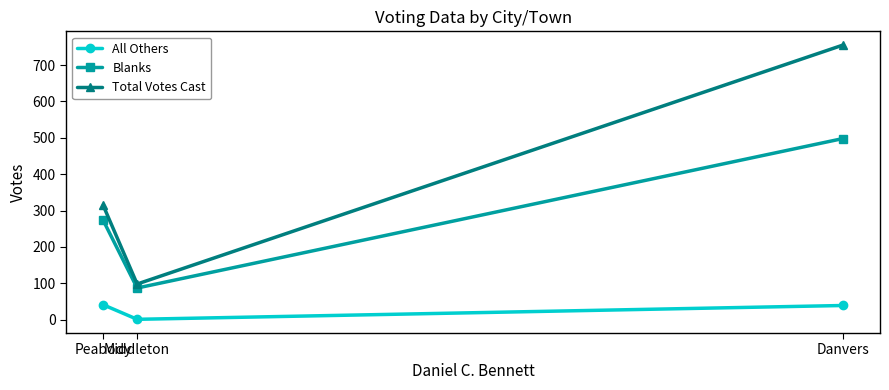

What is the difference between the maximum and minimum values in the Total Votes Cast series?

657